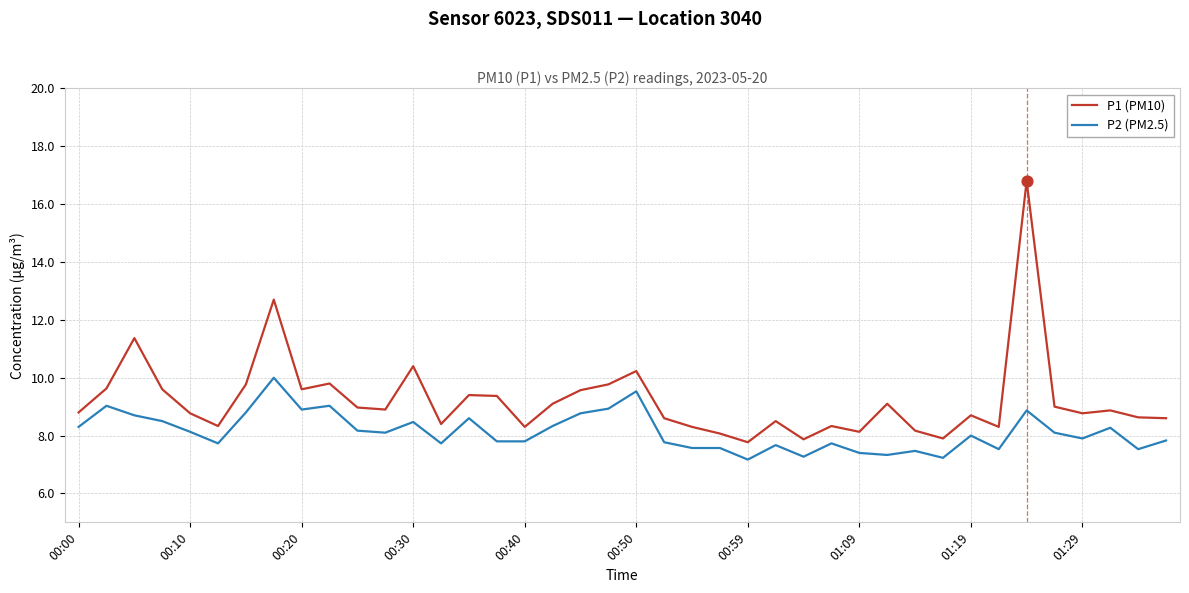

Which series has the largest total across all categories?

P1 (PM10)